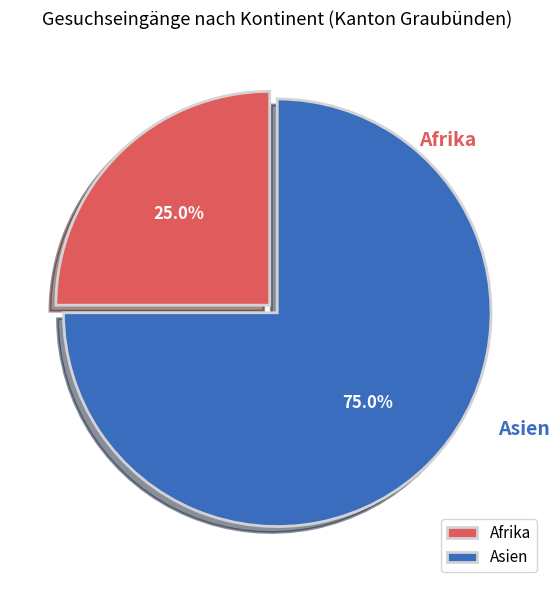

Do Afrika and Asien together represent more than half of the pie?

Yes